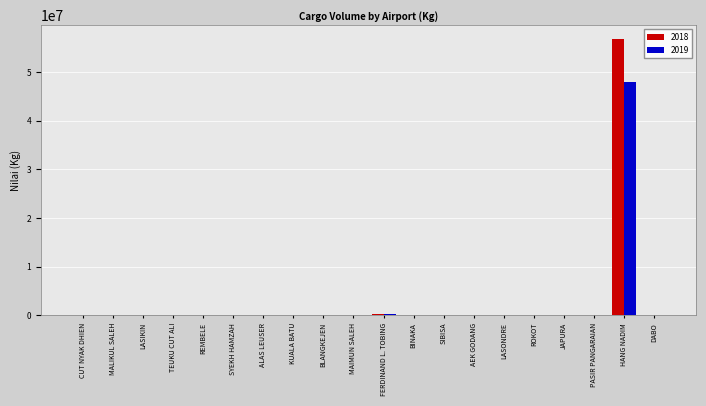

Which label corresponds to the largest value in the chart?

HANG NADIM